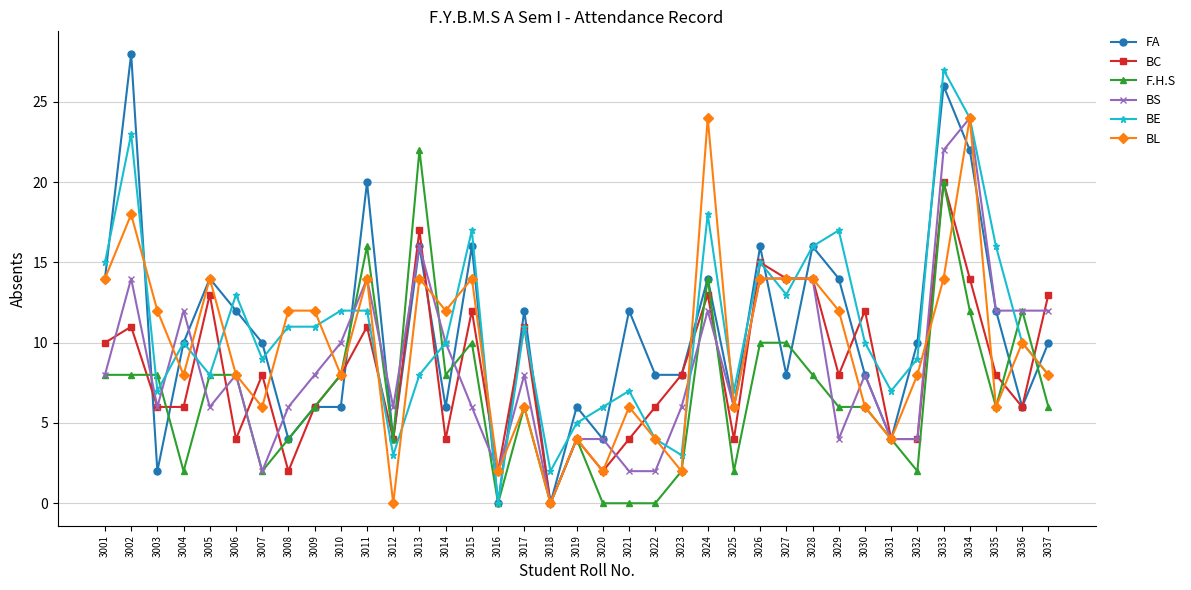

What is the difference between the highest and lowest values at 3013?

14